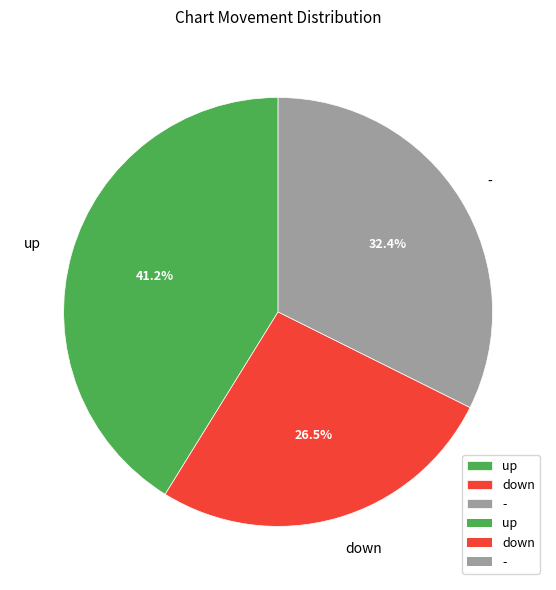

What percentage is the - slice, to the nearest percent?

32%